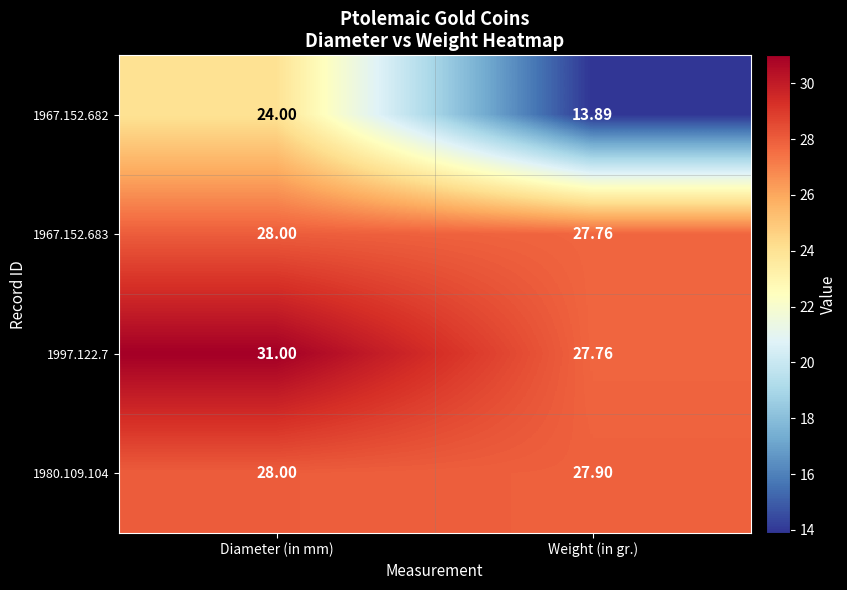

At which category is the sum across all series the highest?

Diameter (in mm)